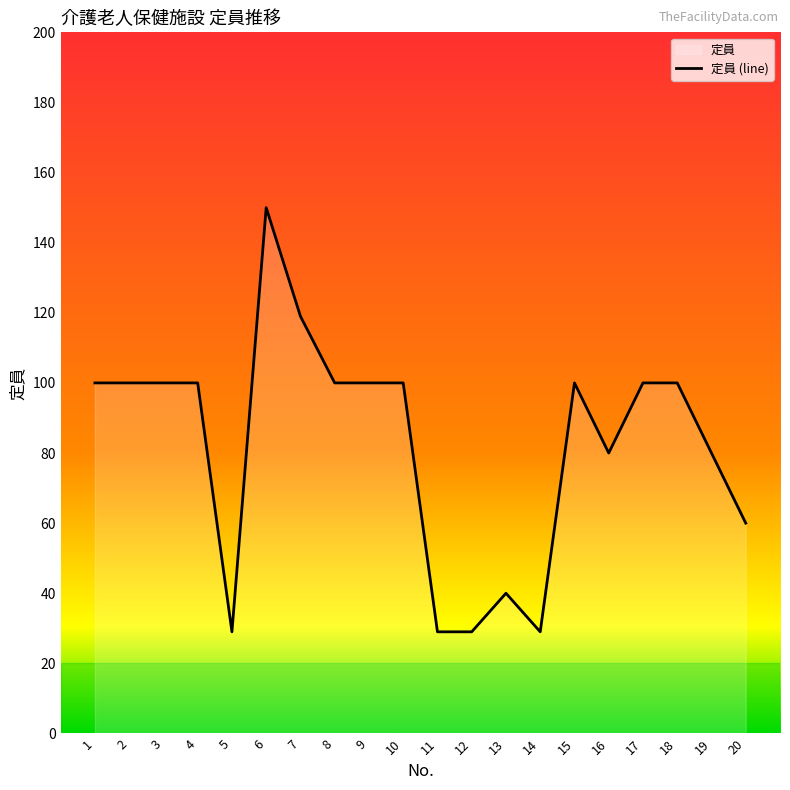

What is the value of the 16th point from the left?

80